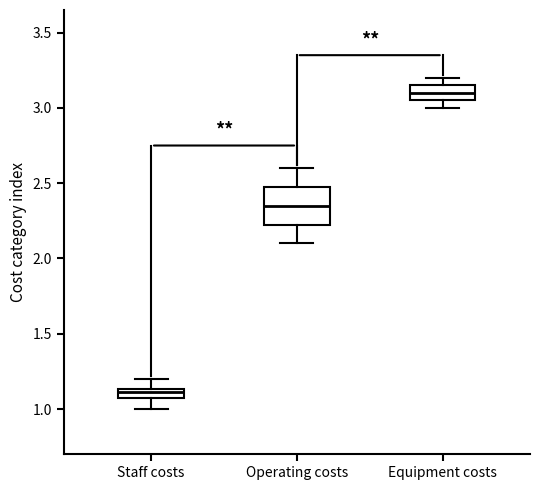

Comparing the boxes themselves (not the whiskers), which one is the tallest?

Operating costs